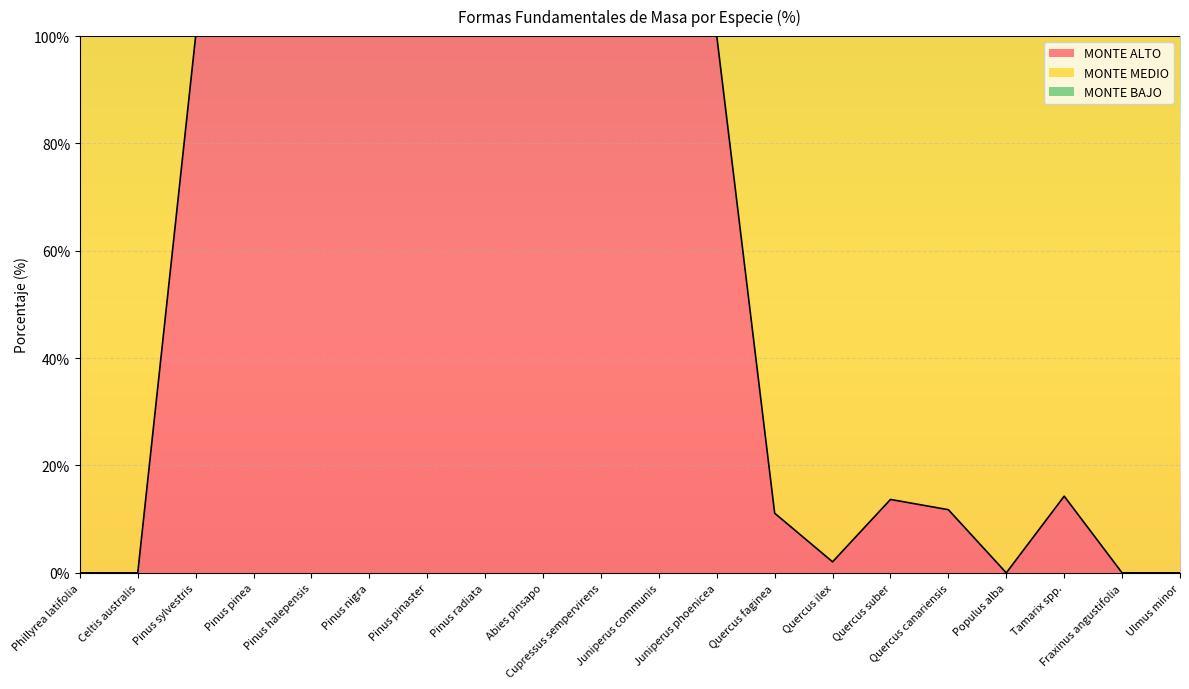

What is the approximate value of MONTE ALTO at Juniperus phoenicea?

100.0